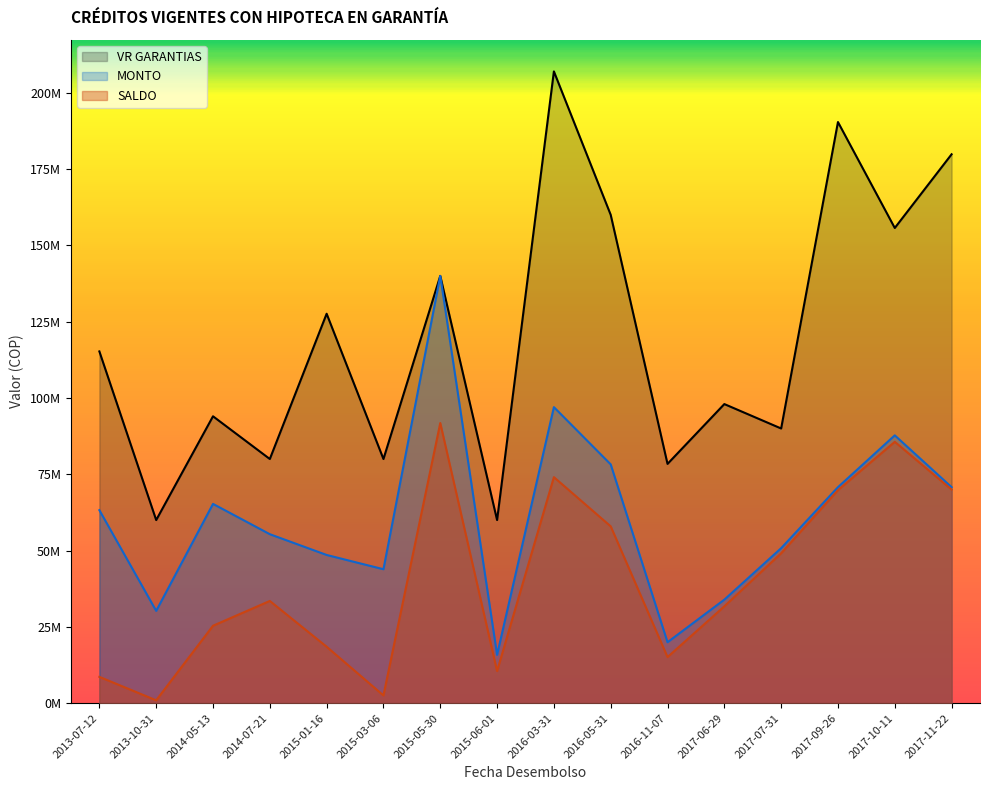

What is the label of the 12th point from the right?

2015-01-16